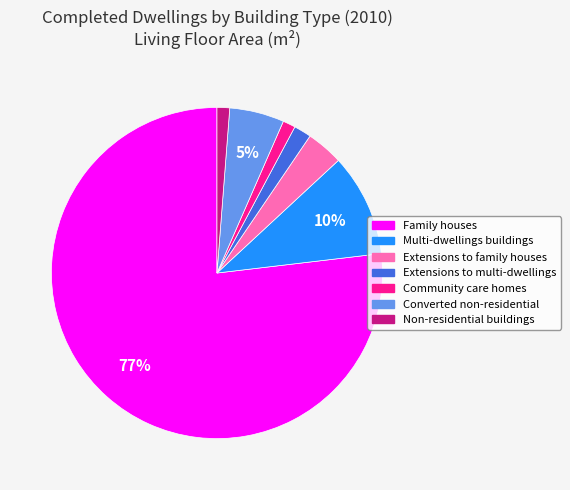

Count the number of slices in the pie.

7